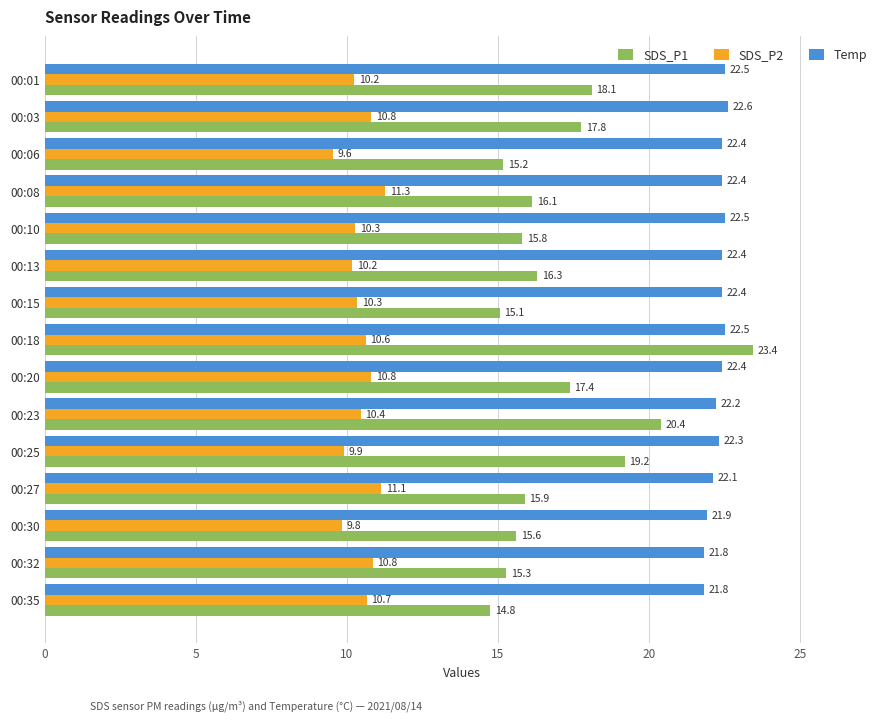

The SDS_P2 series shows 4.7 at 00:20. True or false?

False